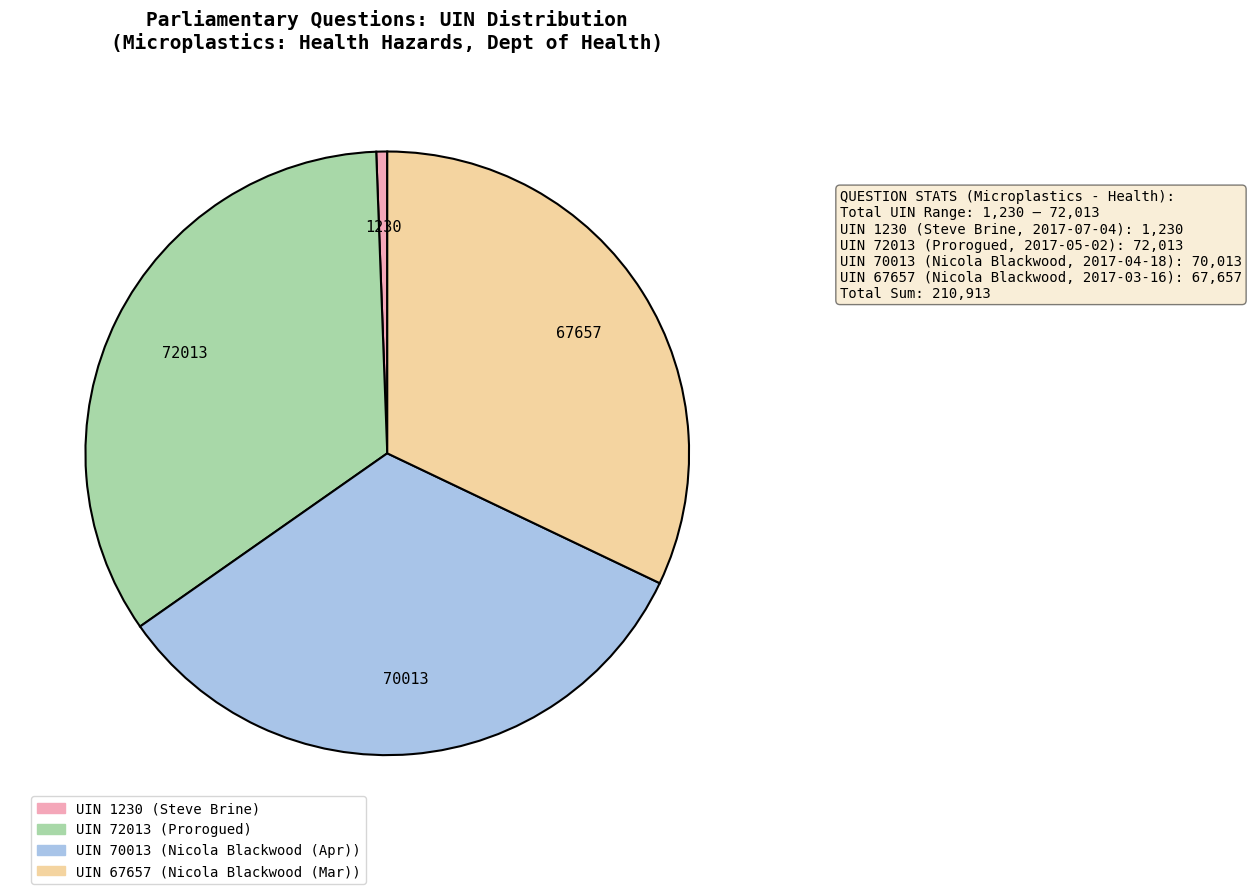

Is the sum of UIN 1230 and UIN 70013 greater than half?

No